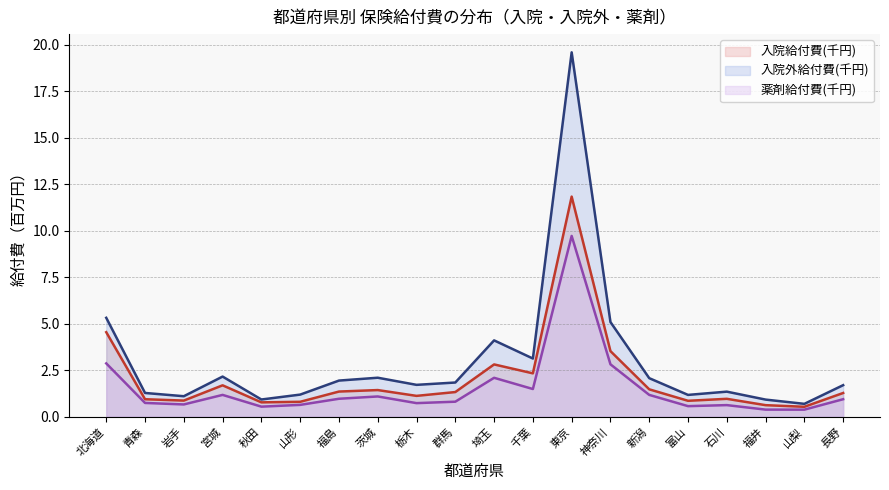

What is the value of the 入院給付費(千円) point at the 3rd from the left?

0.9